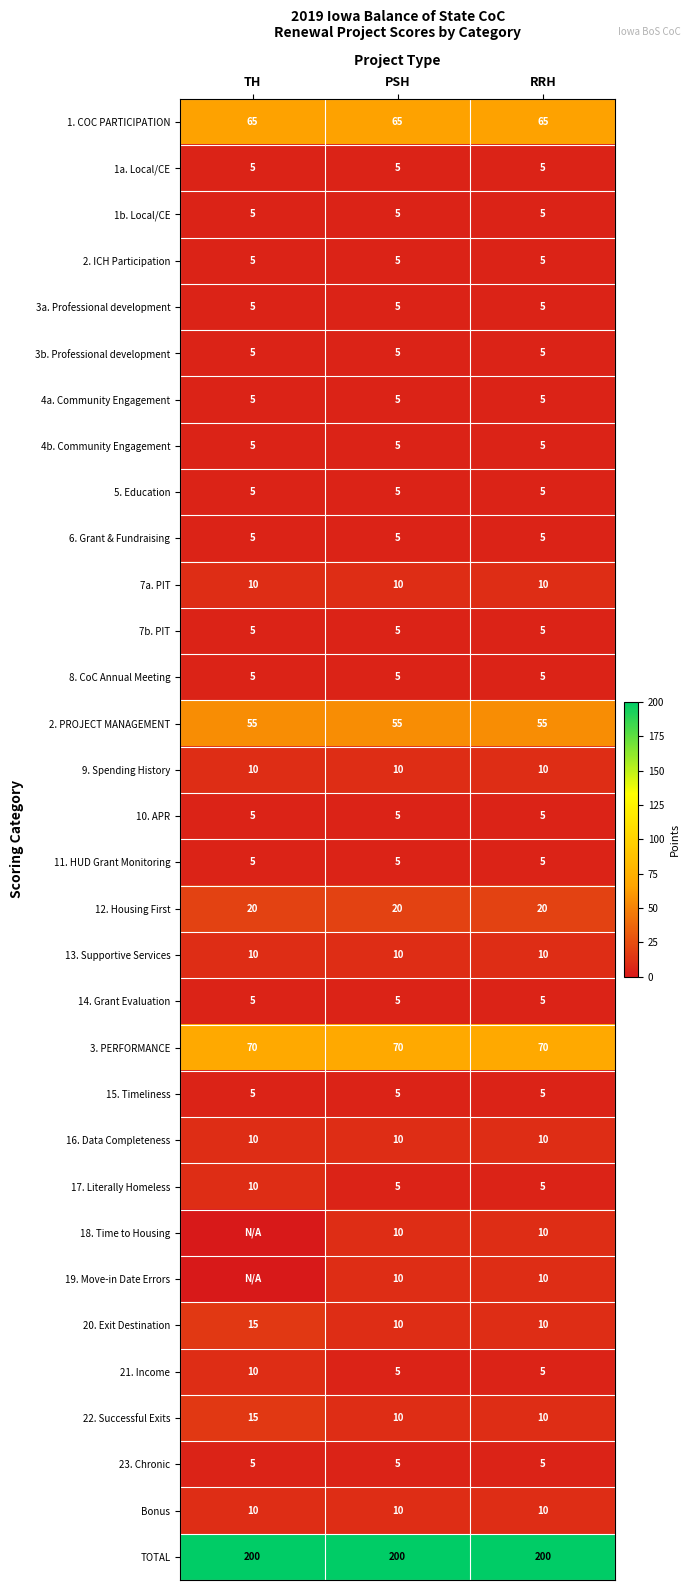

What is the total value across all series at TH?

590